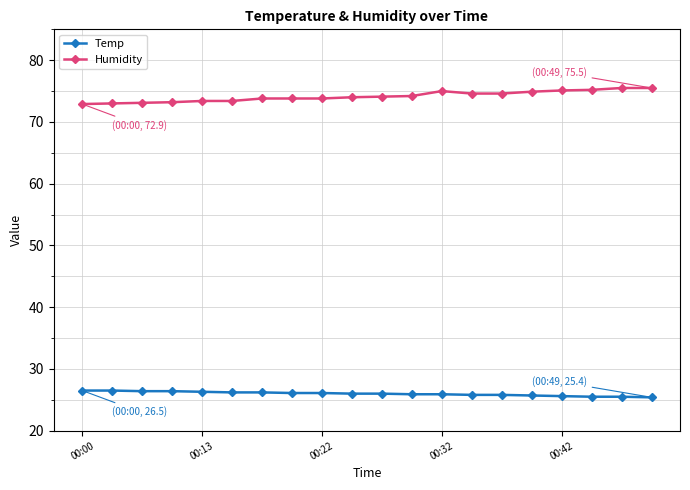

How many lines are shown in the chart?

2